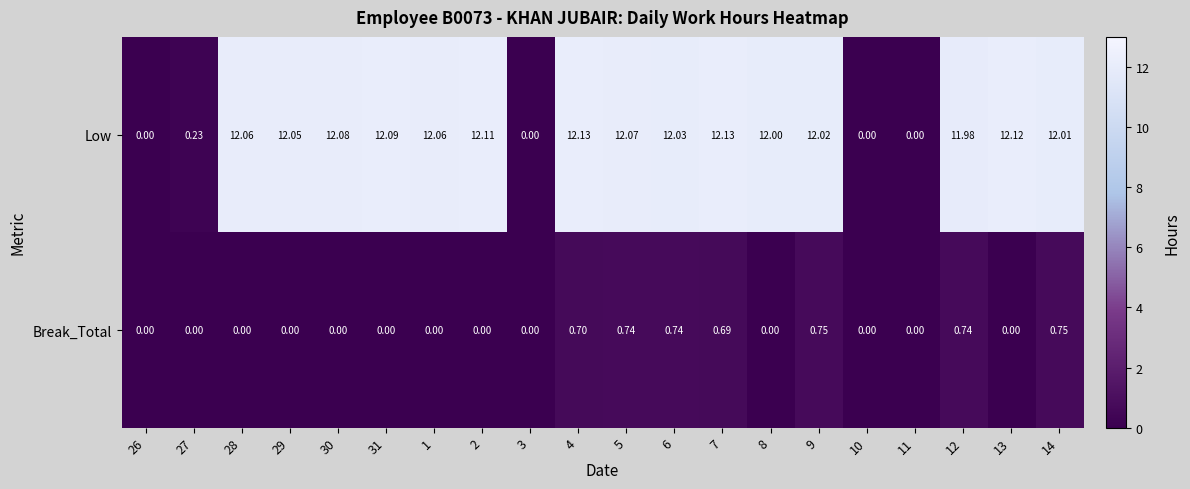

At 1, list the series in order from smallest to largest.

Break_Total, Low